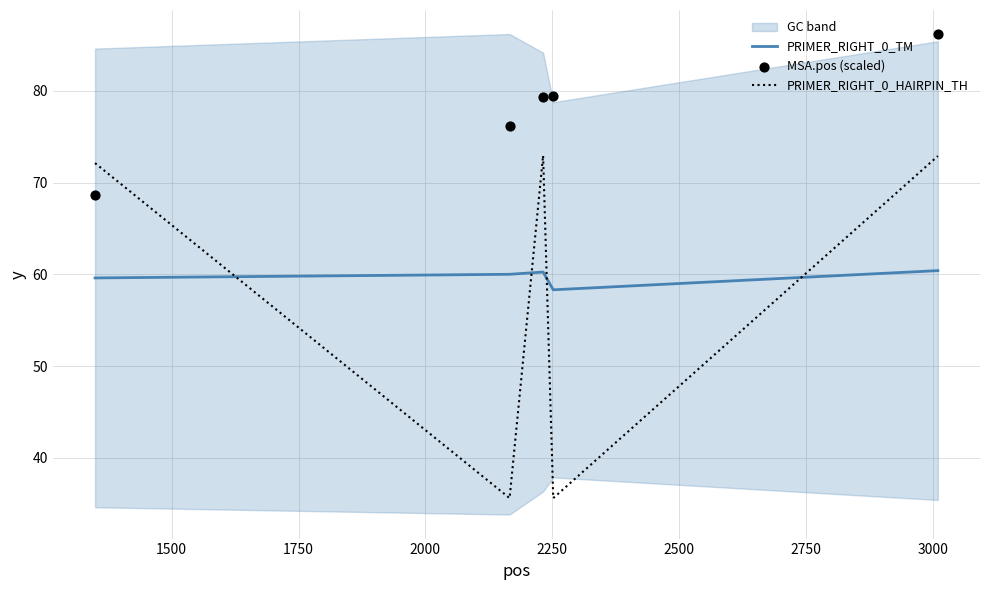

How many intersections are there between PRIMER_RIGHT_0_TM and PRIMER_RIGHT_0_HAIRPIN_TH?

4